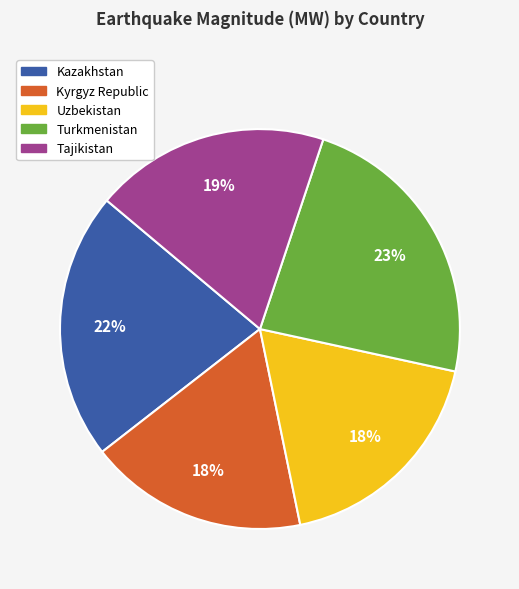

Does Uzbekistan represent more than half of the total?

No